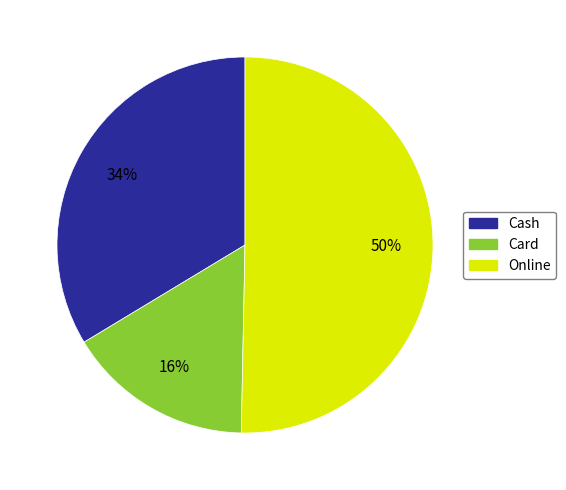

To the nearest percent, what is the difference between the Card and Online slice percentages?

34%